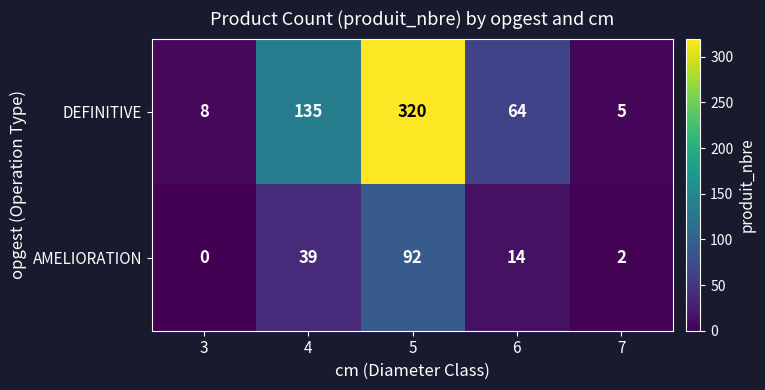

Which series has the largest range (max minus min)?

DEFINITIVE